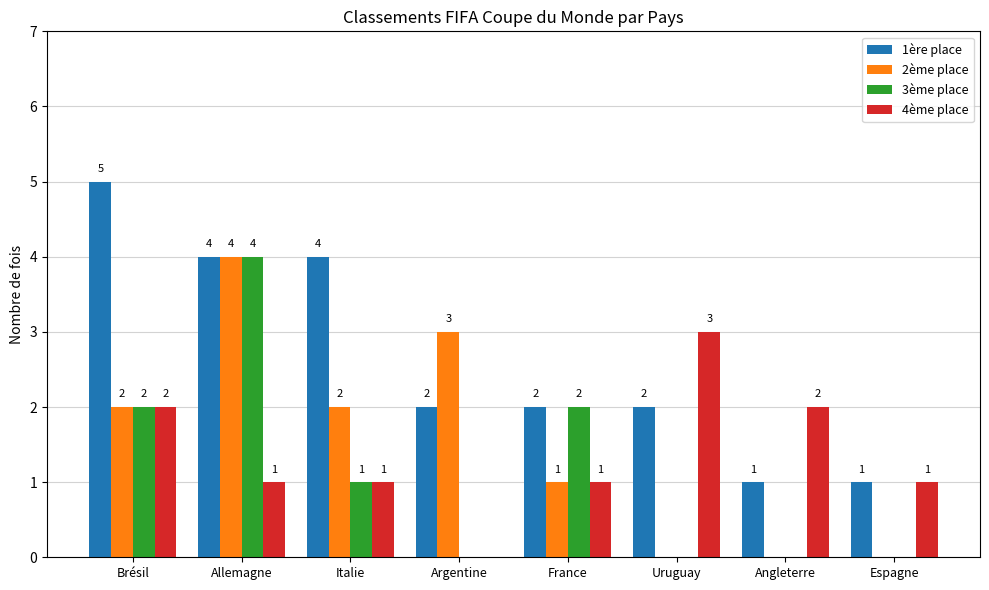

At which category does the chart reach its peak across all series?

Brésil